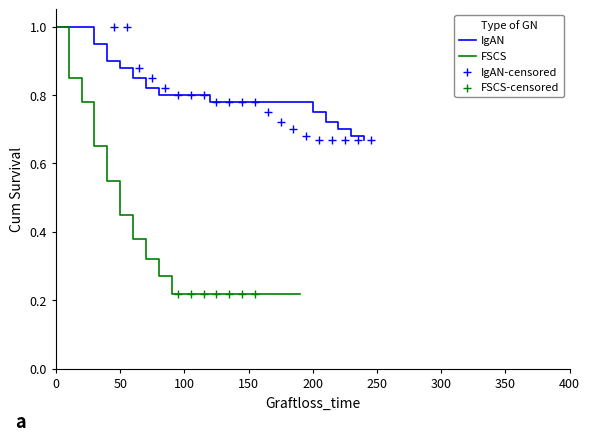

Which series has the largest Y range (max minus min)?

FSCS